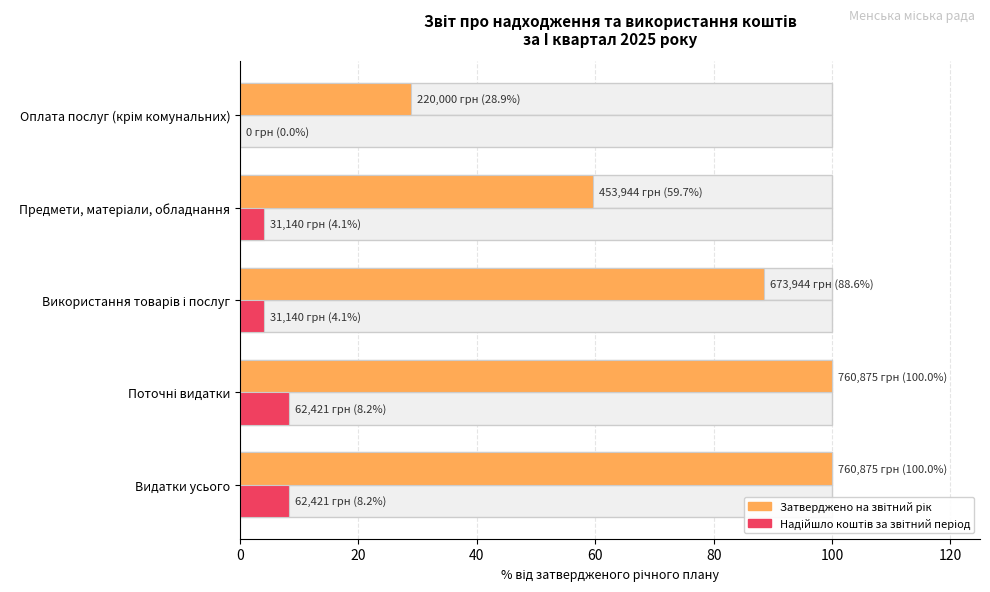

At how many categories does at least one series exceed 16?

5